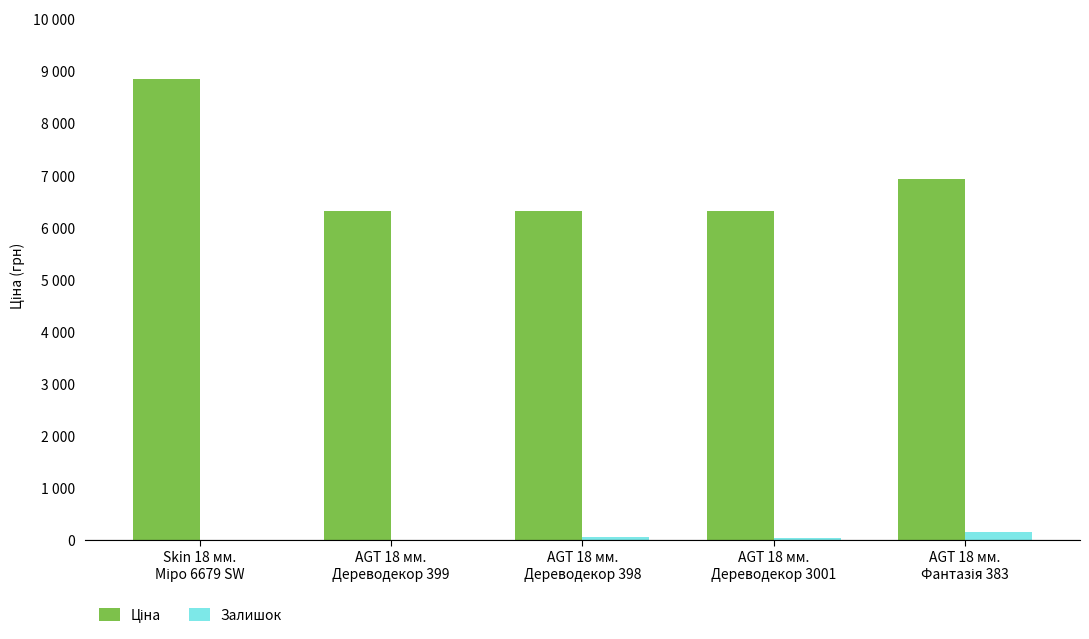

Are the bars horizontal?

No